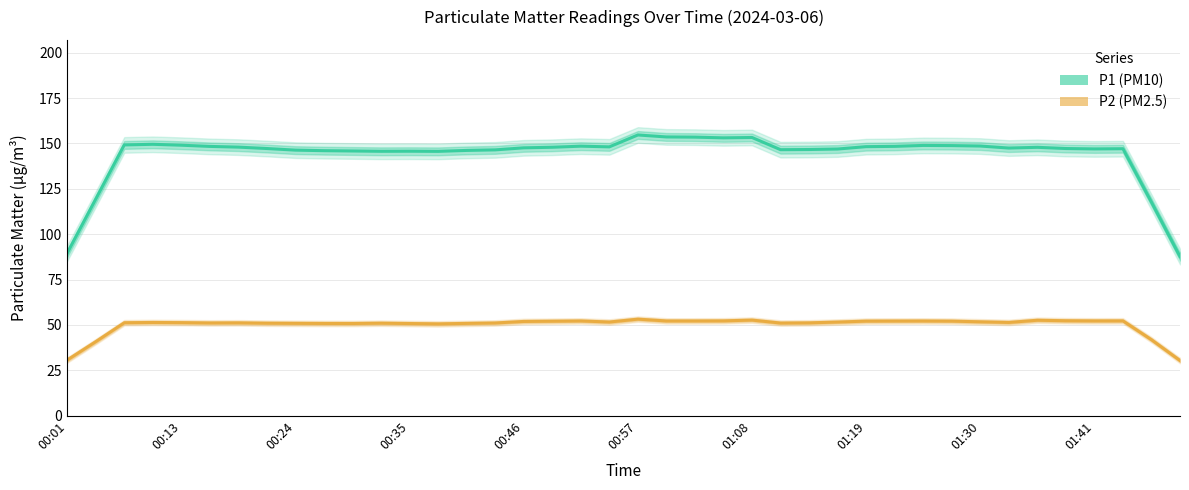

What is the greatest value displayed?

154.7